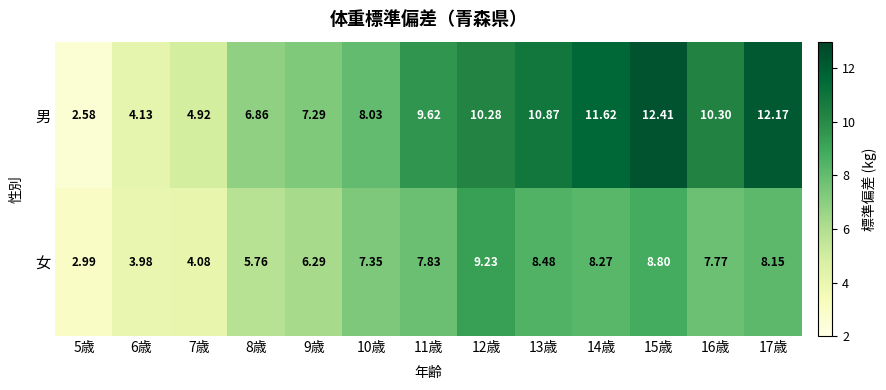

How many values in the 男 series are below 9?

6